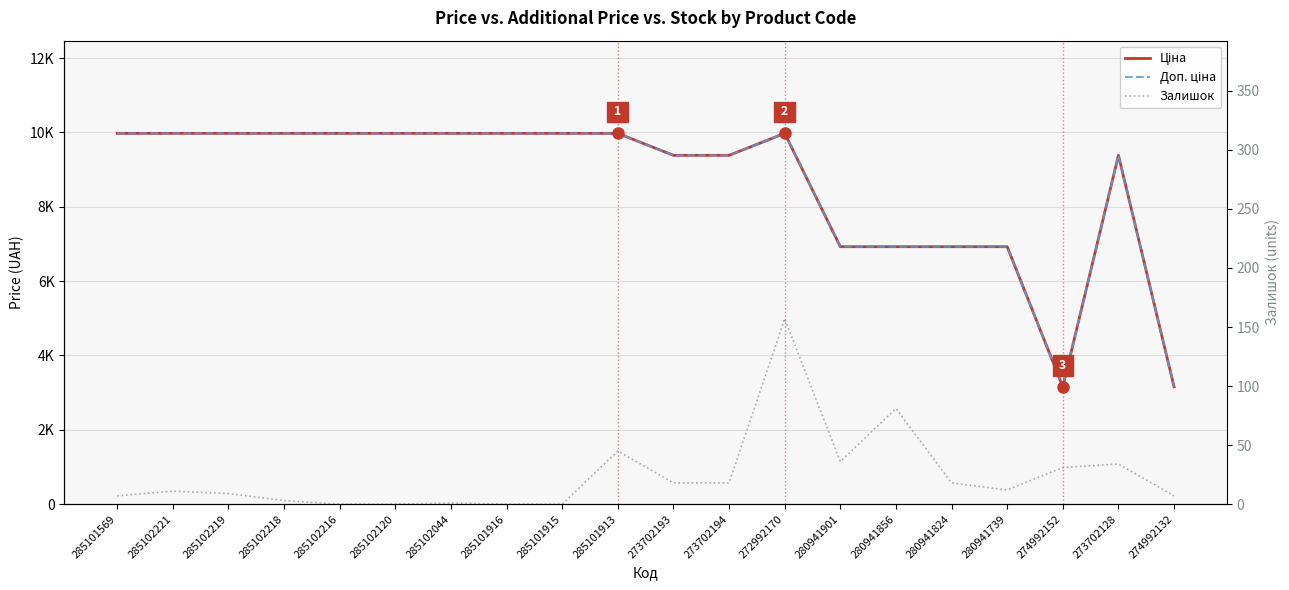

Does the chart have visible grid lines?

Yes